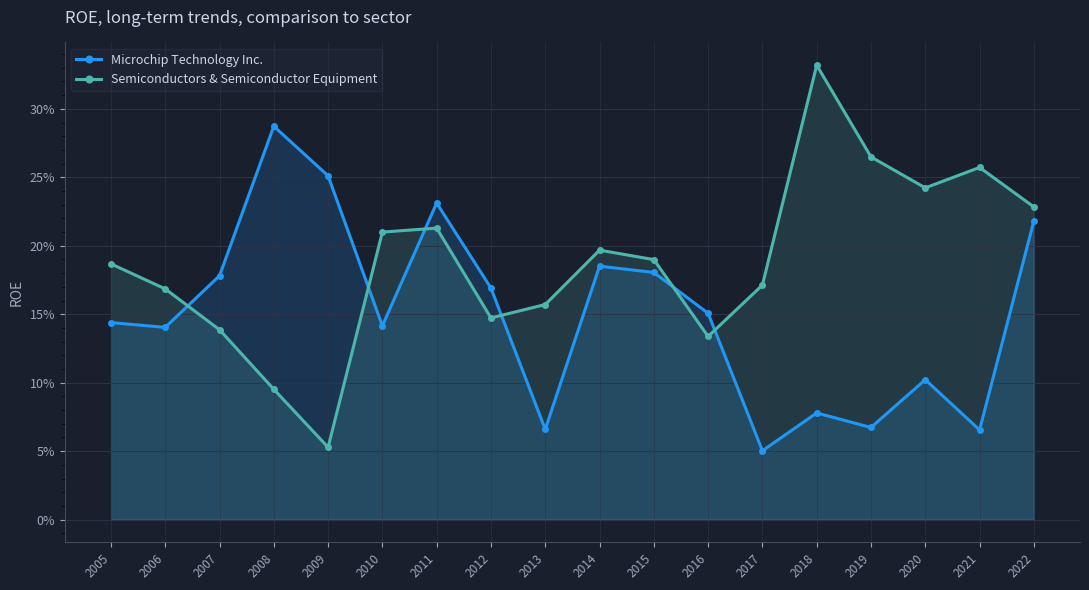

At how many categories does at least one series exceed 0?

18